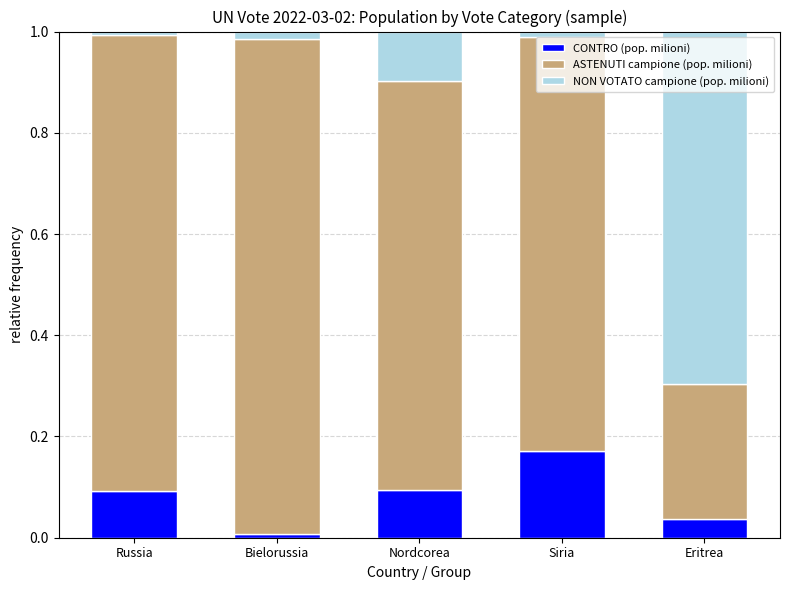

How many categories are shown in the chart?

5